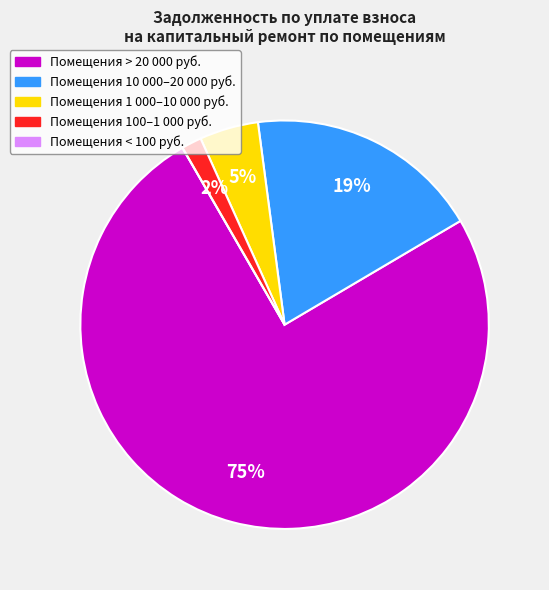

Does any single category account for the majority?

Yes